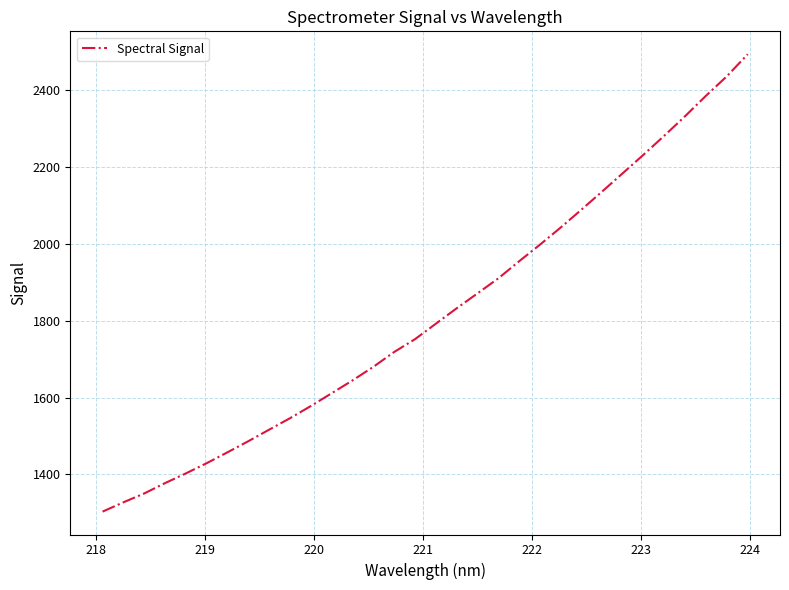

What is the minimum value shown in the chart?

1303.2